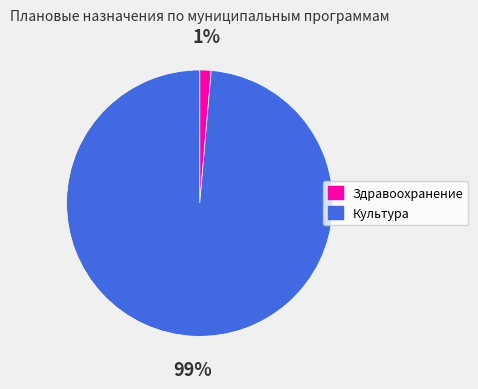

Do Культура and Здравоохранение together represent more than half of the pie?

Yes